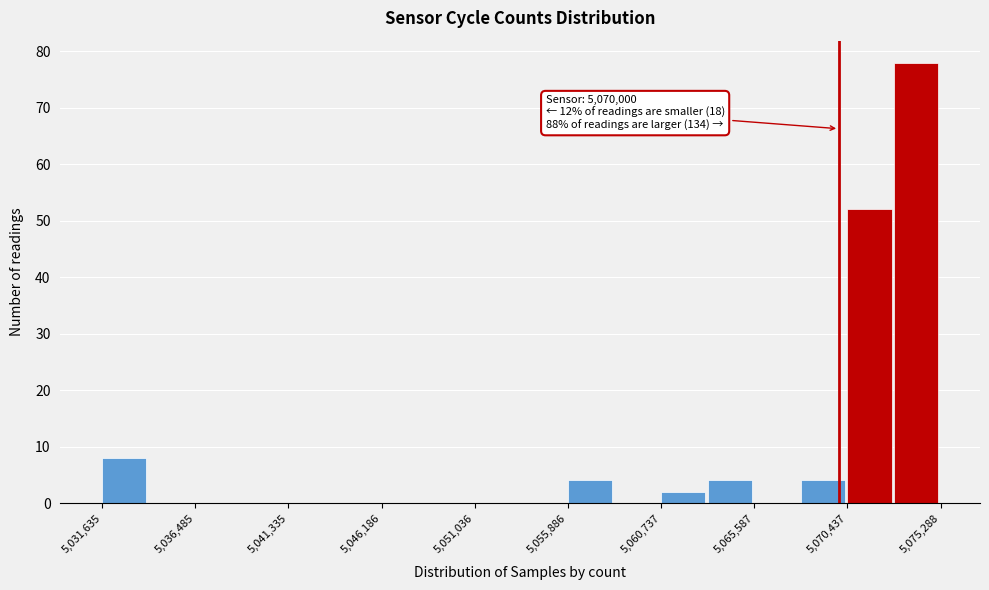

Which range on the x-axis has the tallest bar?

5073000 to 5075500